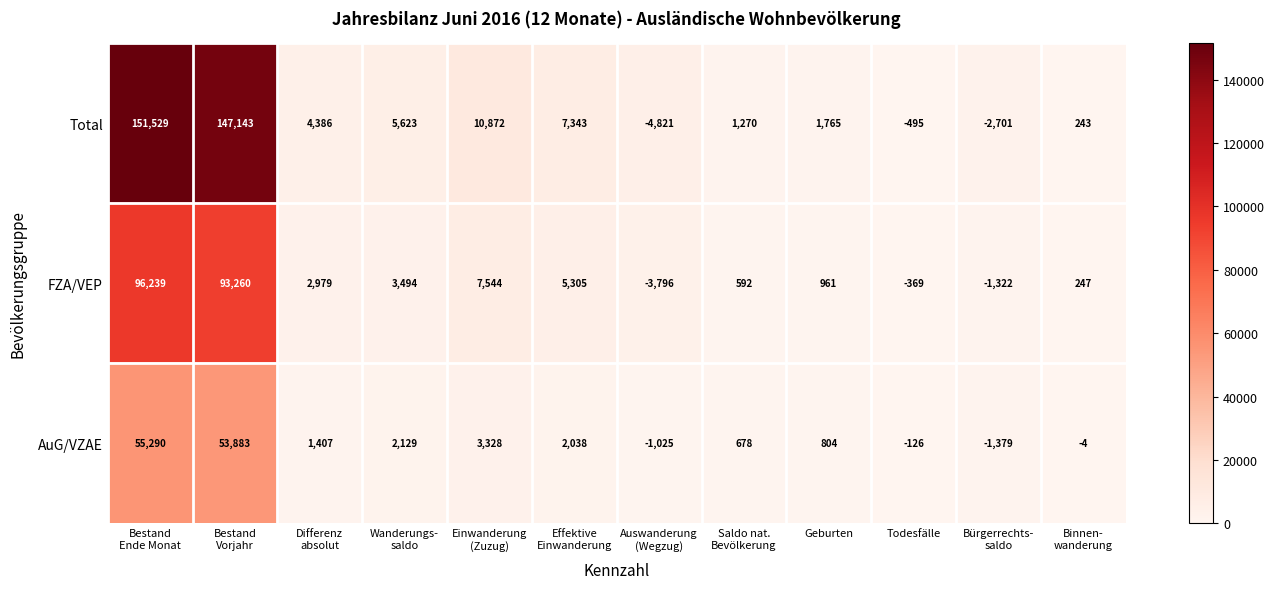

How many categories are shown in the chart?

12